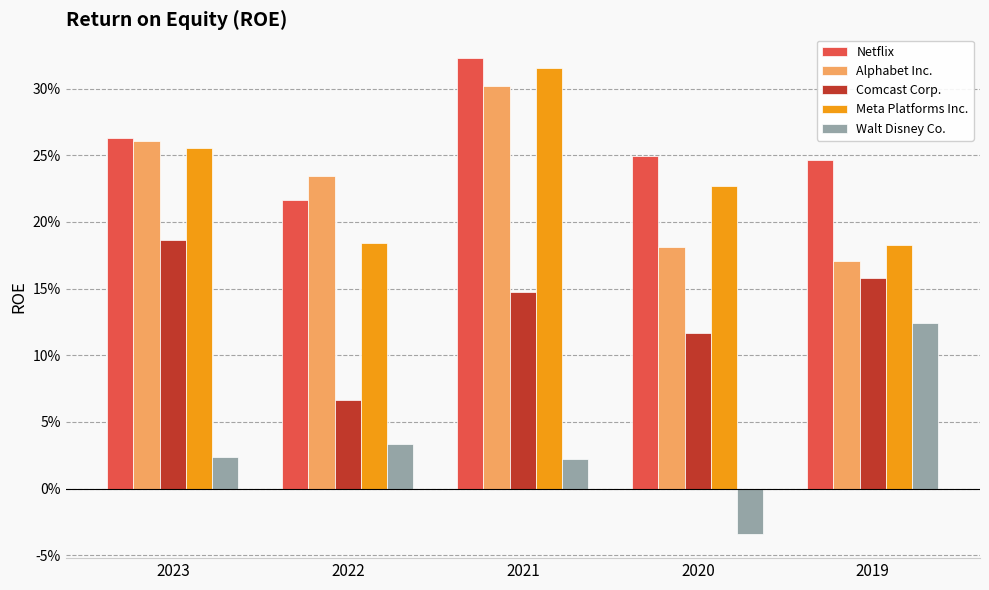

What is the lowest value of the Netflix series?

0.2